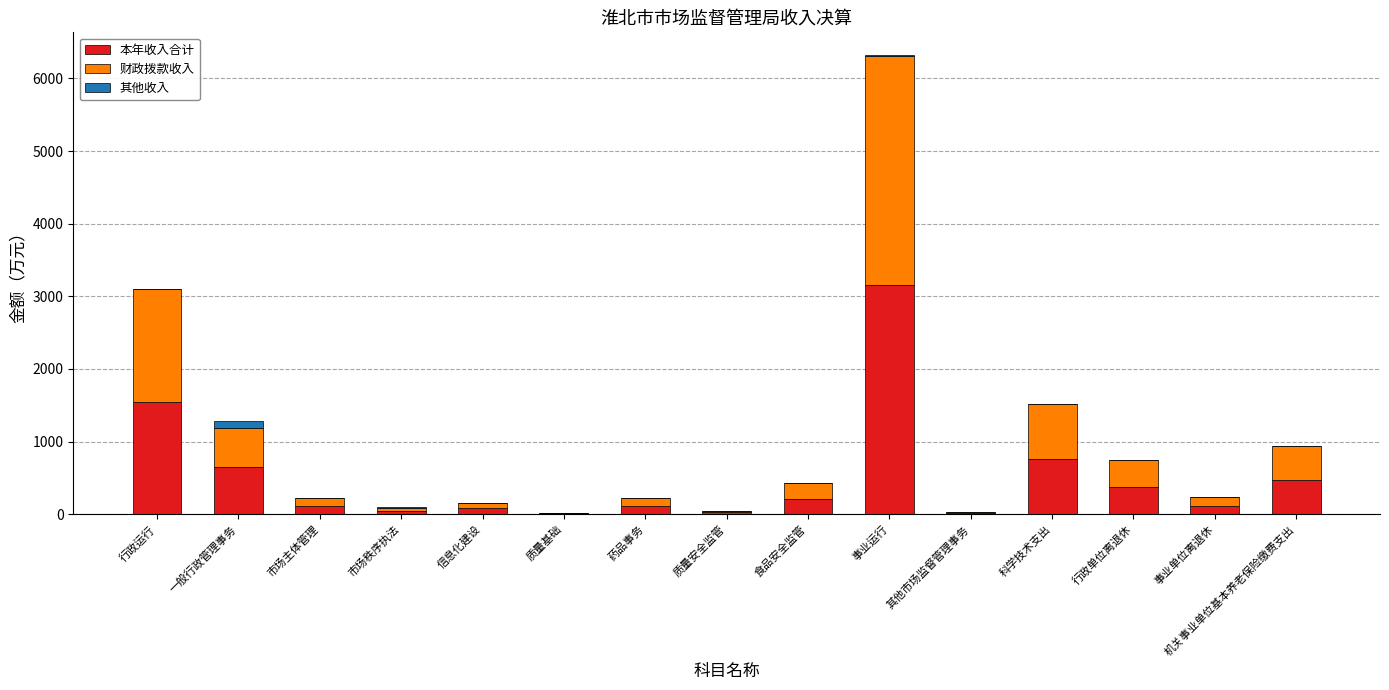

At which label does 本年收入合计 reach its peak?

事业运行